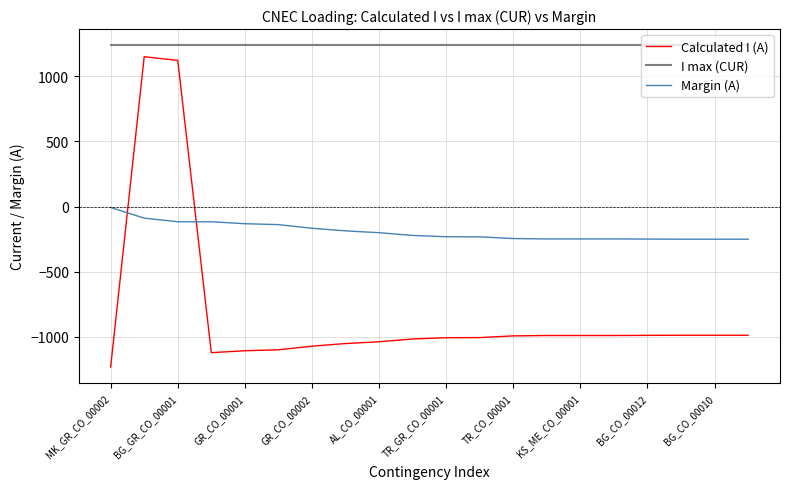

How many lines are shown in the chart?

3